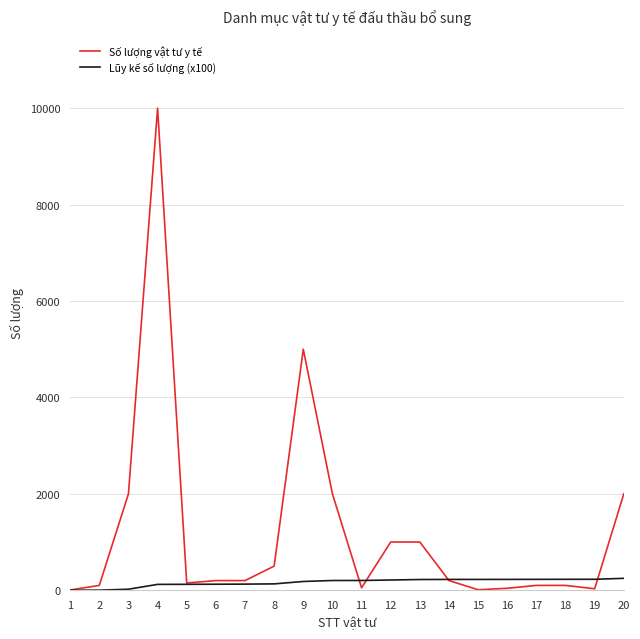

At which label does Số lượng vật tư y tế first exceed 200?

3